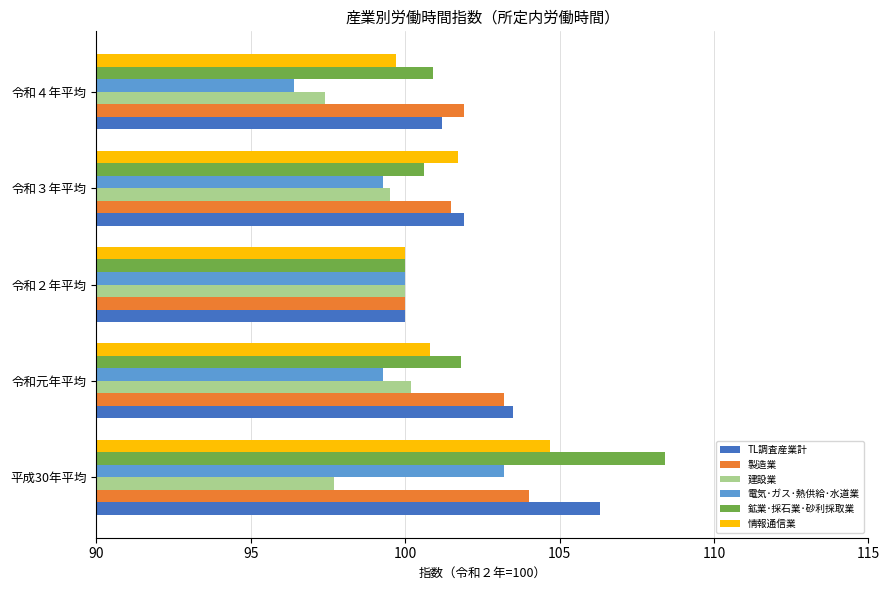

Is it true that 鉱業･採石業･砂利採取業 equals 30.3 at 令和２年平均?

False